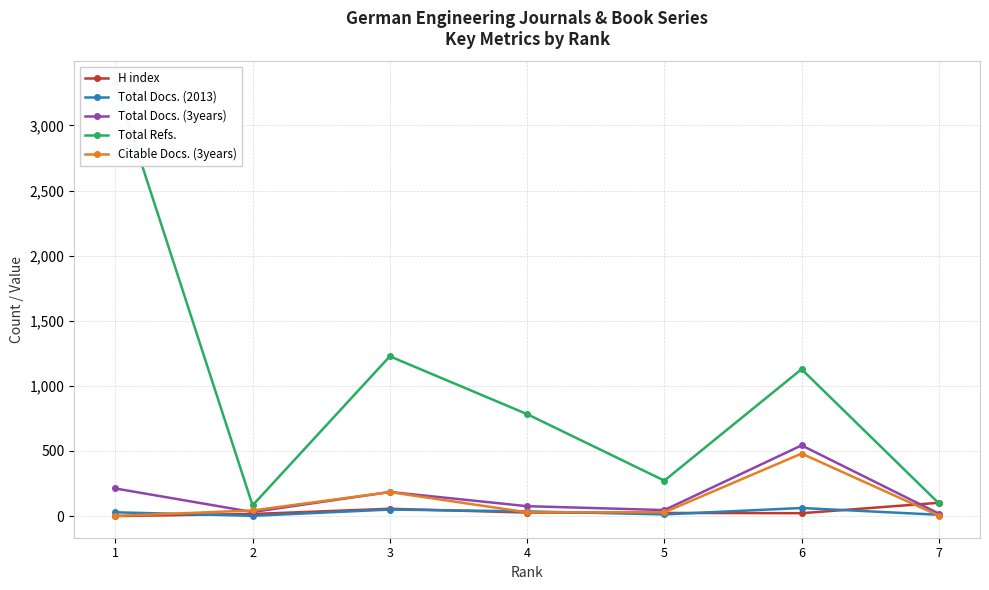

How many categories are shown in the chart?

7